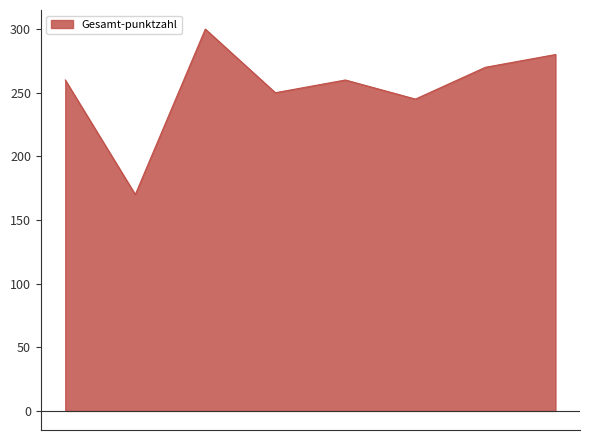

What is the minimum value shown in the chart?

170